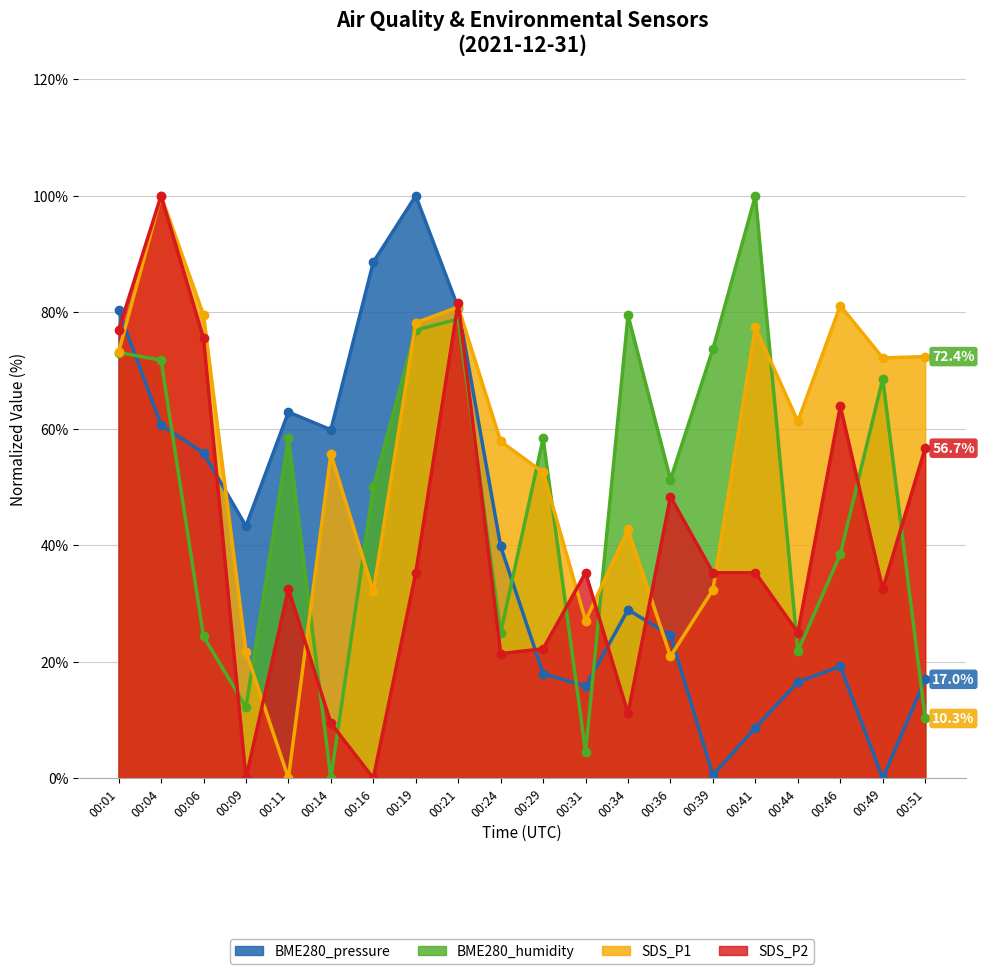

Which has a higher value, 00:06 or 00:44?

00:06